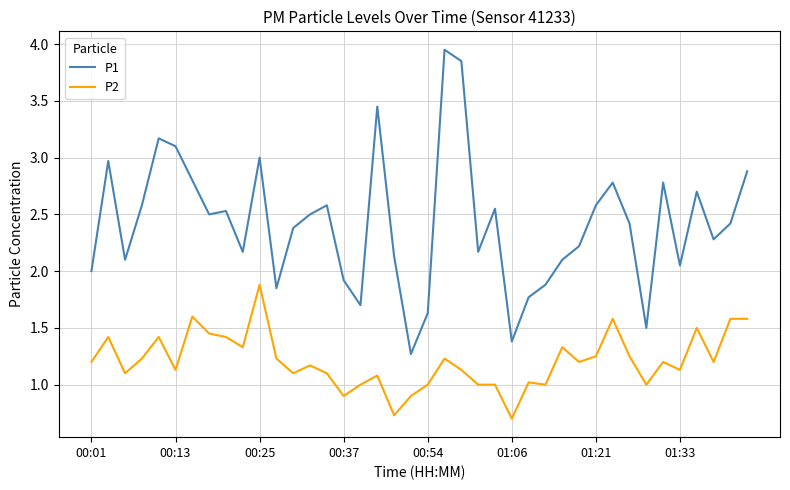

What is the difference between the maximum and minimum values in the P1 series?

2.7